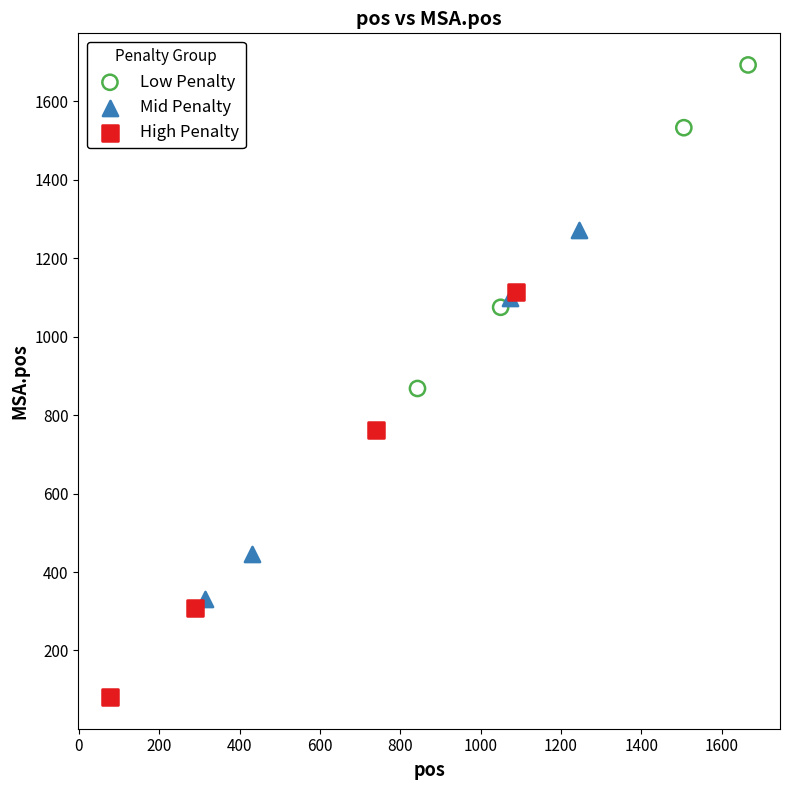

Which series reaches the maximum Y coordinate?

Low Penalty